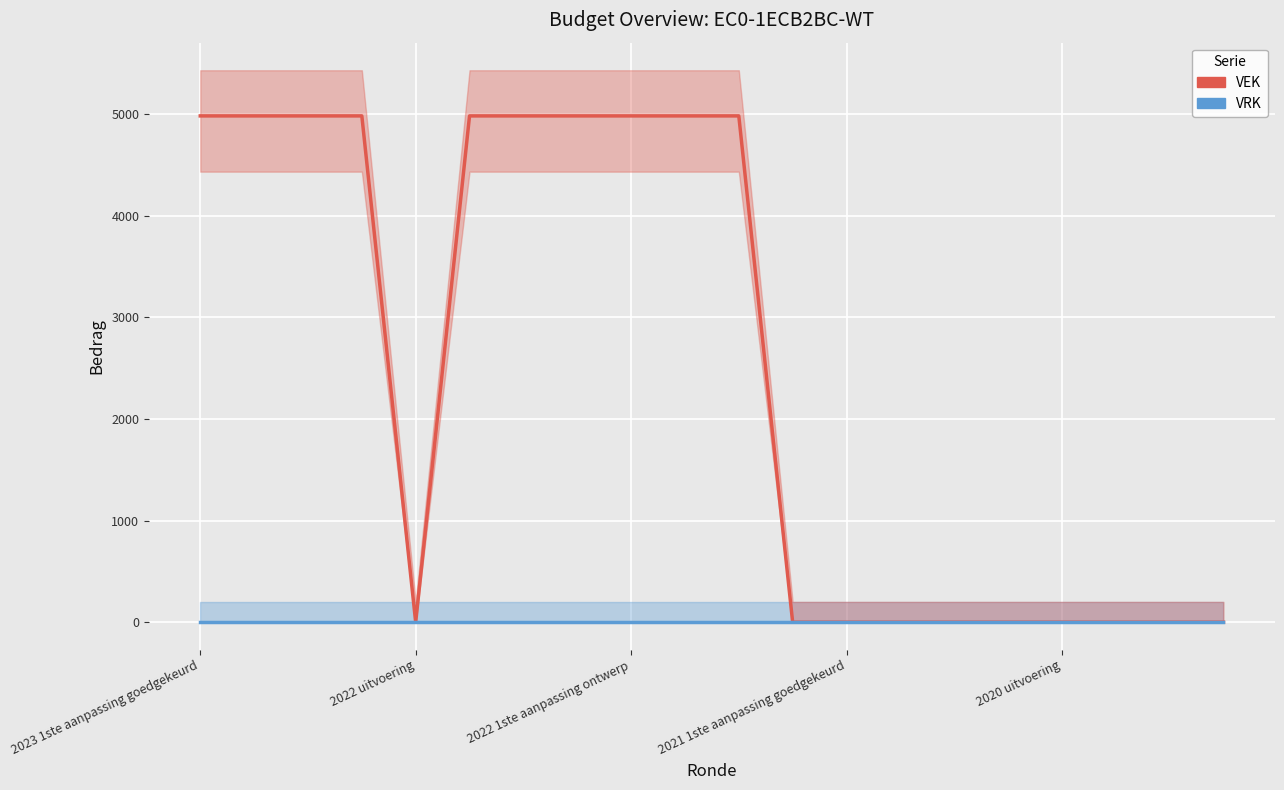

Does the chart display data point markers on the line(s)?

No